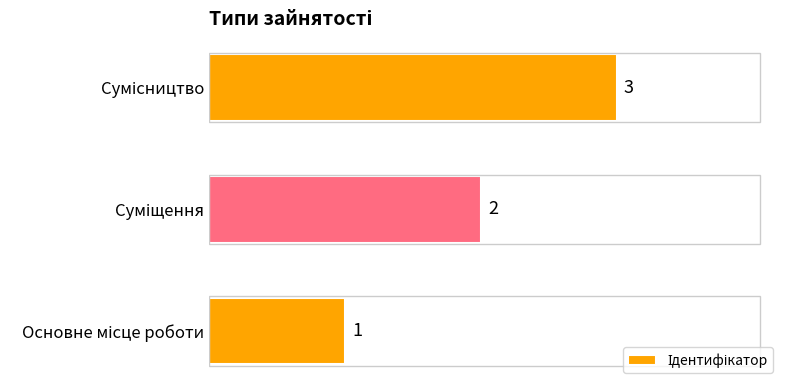

What is the sum of all values?

6